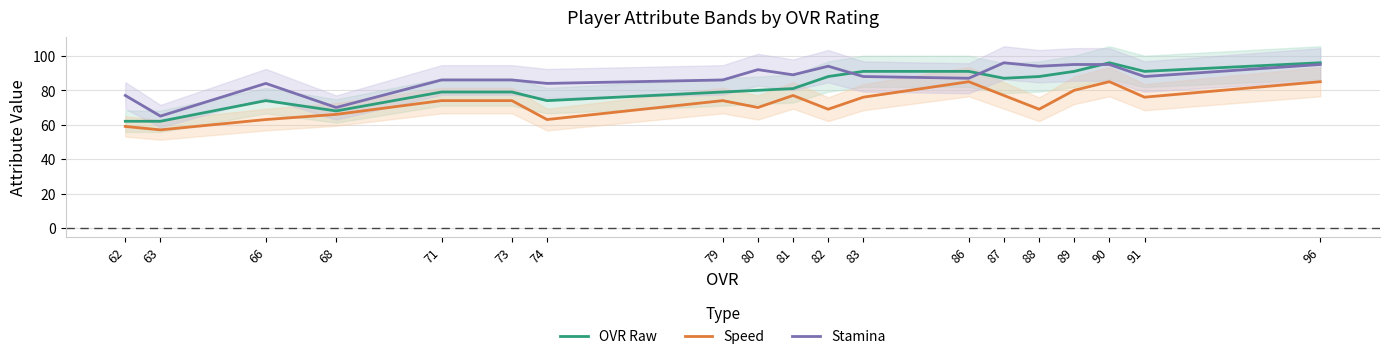

At which category does the chart reach its peak across all series?

90